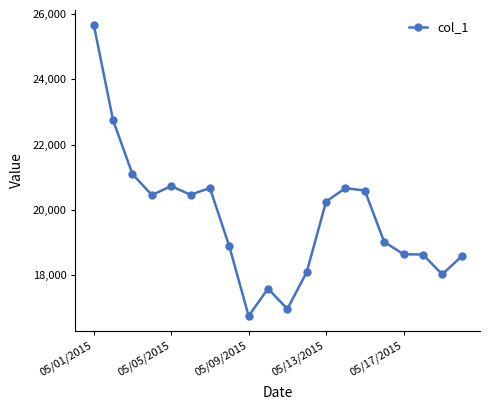

What is the value of the 15th point from the left?

20592